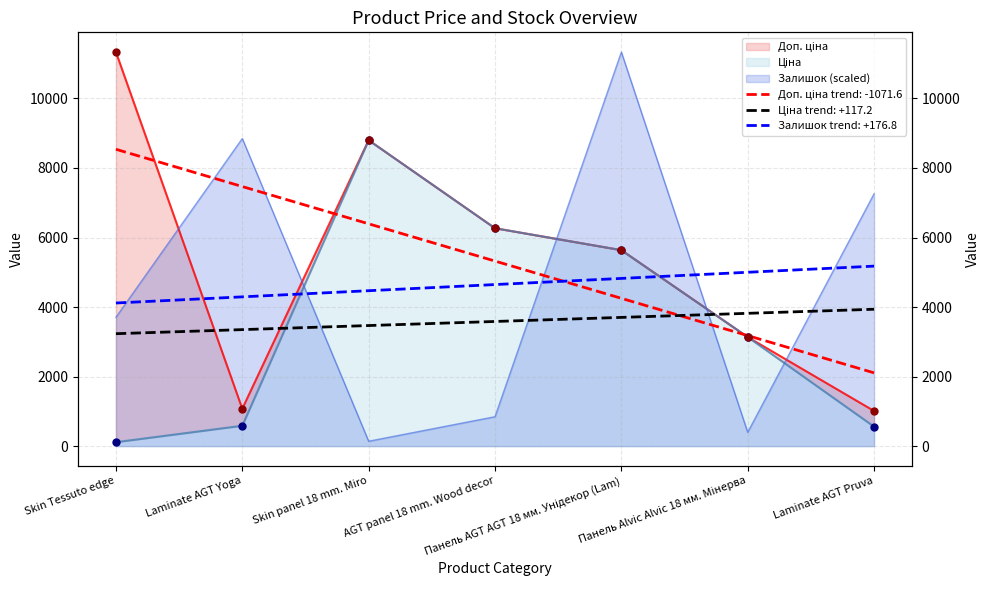

At how many categories does at least one series exceed 1507?

7